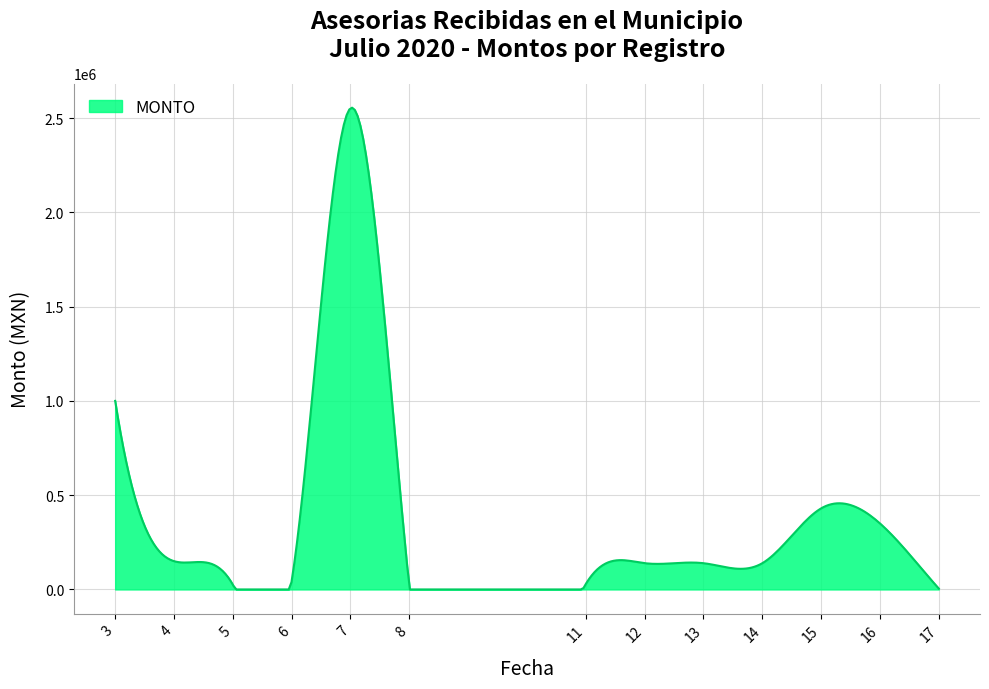

What is the maximum value shown in the chart?

2554899.2